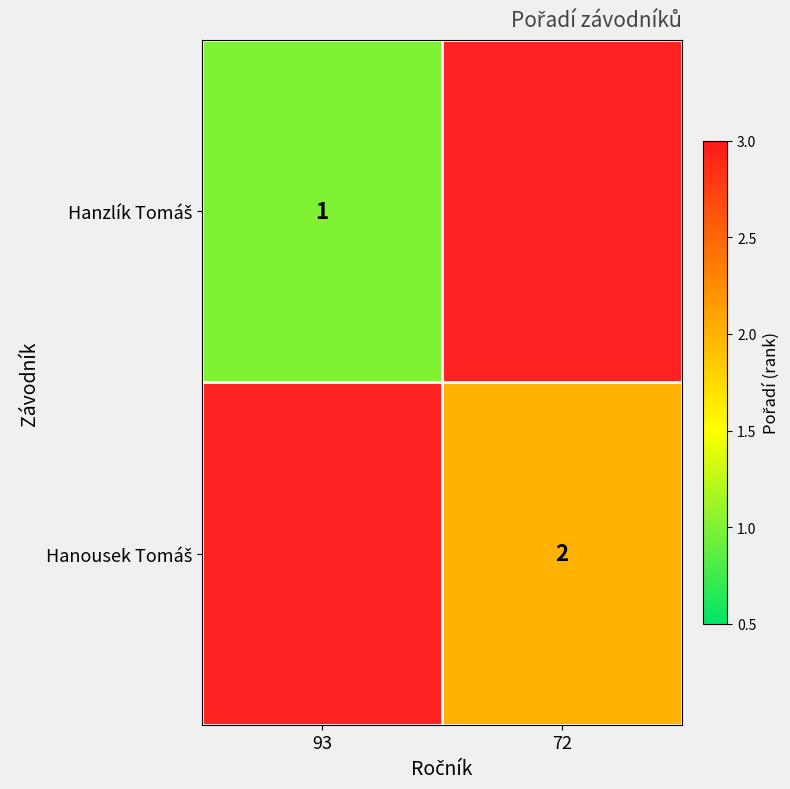

Where is Hanzlík Tomáš nearest to the value 1?

93